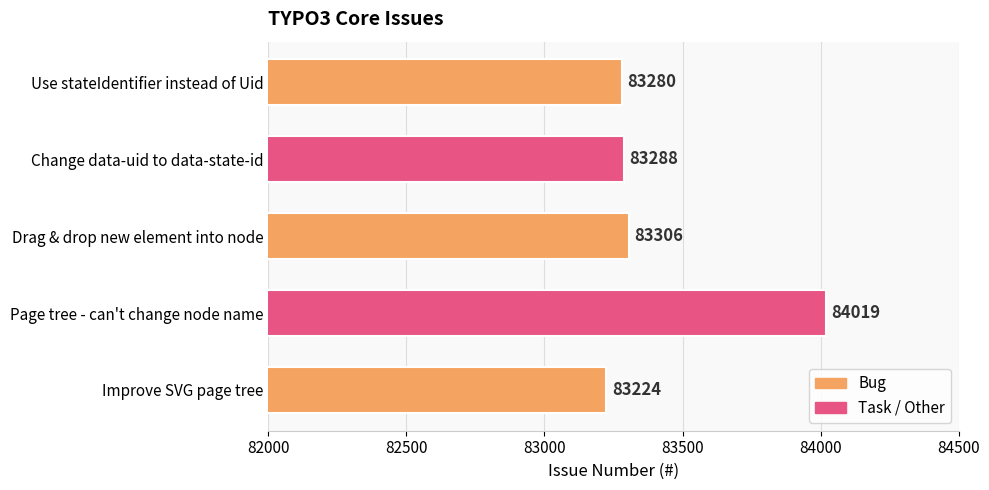

Reading bottom to top, what are all the values shown in this chart?

Improve SVG page tree=83224	Page tree - can't change node name=84019	Drag & drop new element into node=83306	Change data-uid to data-state-id=83288	Use stateIdentifier instead of Uid=83280